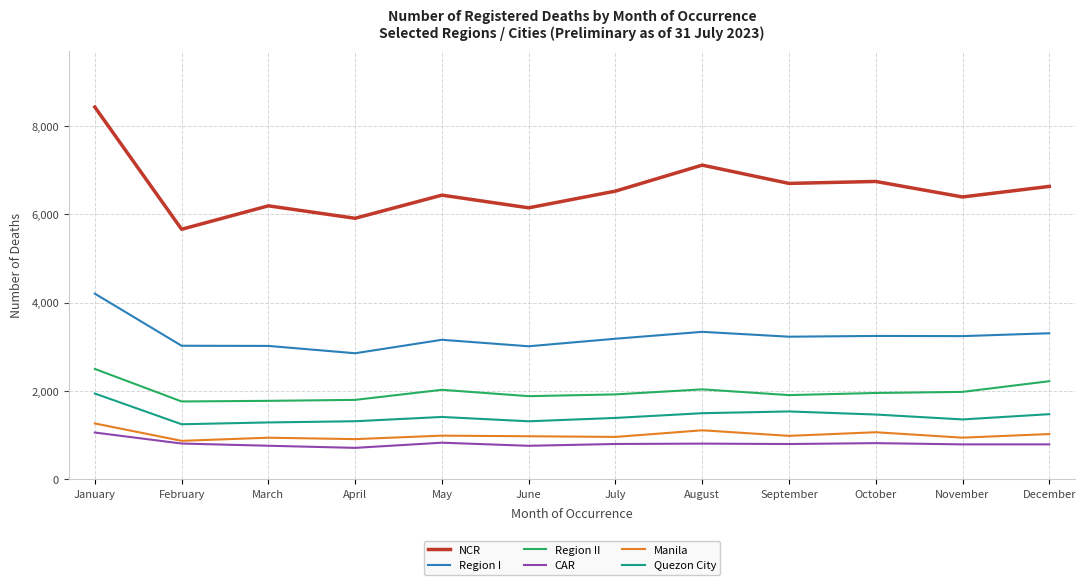

In Quezon City, how many points are lower than both neighbors (excluding endpoints)?

3